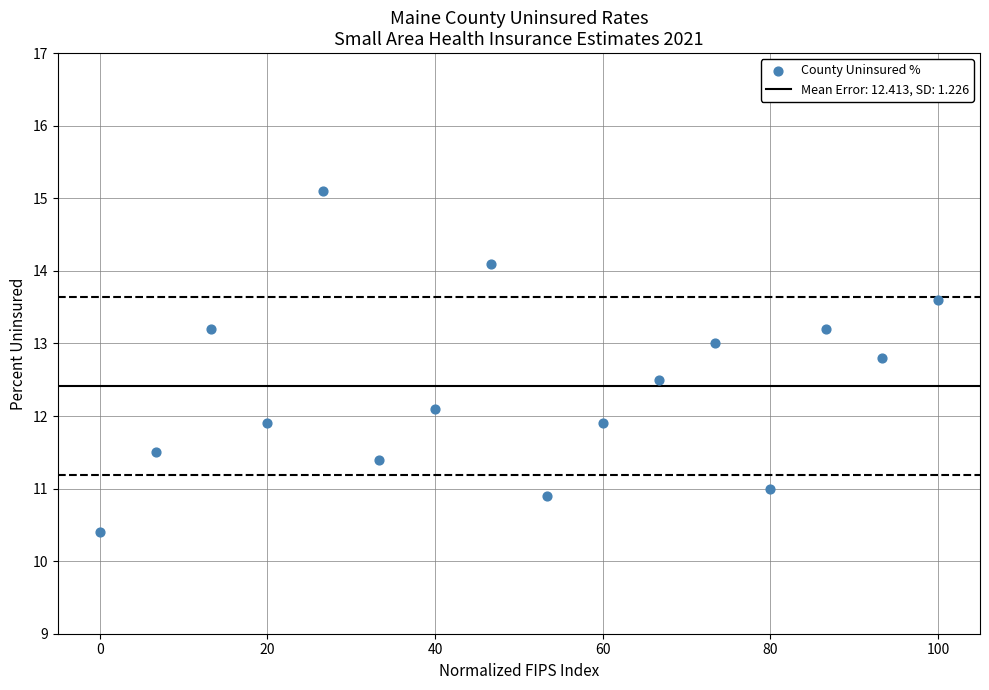

What is the range of X values (max minus min)?

100.0